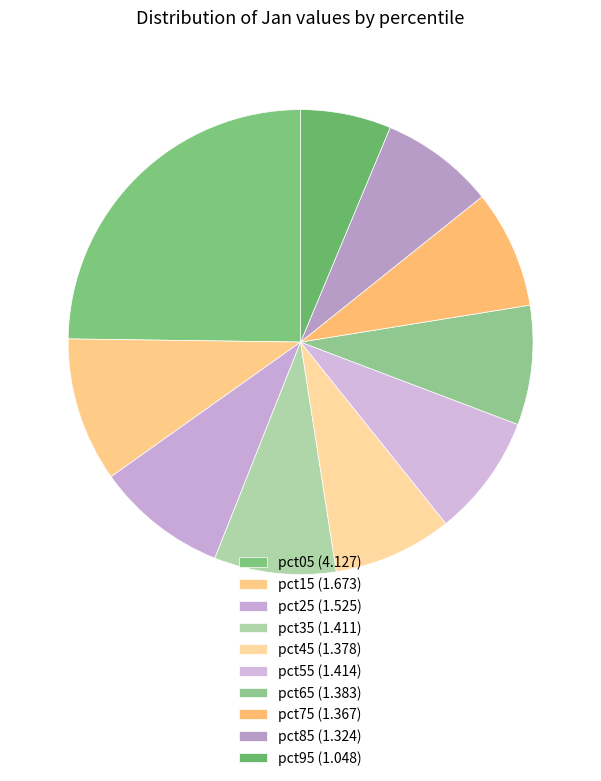

The pct85 slice represents 8% of the pie. True or false?

True